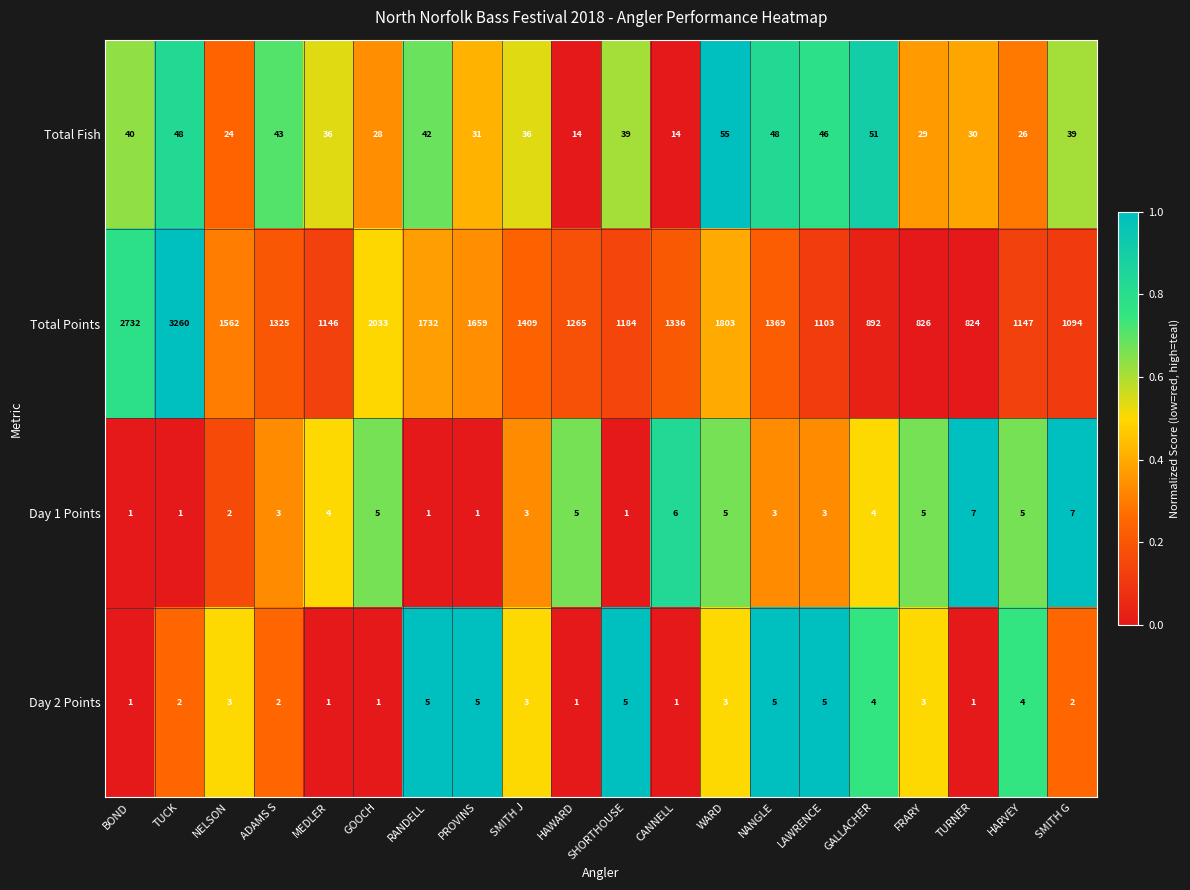

How many data points does each series have?

20